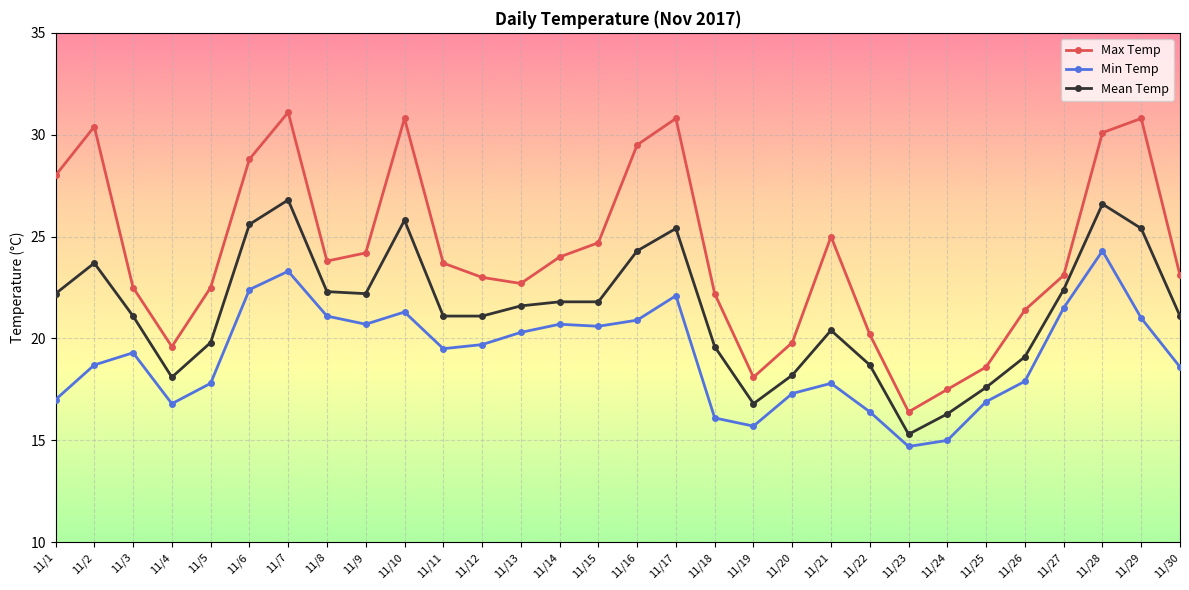

Is it true that Min Temp equals 22.4 at 11/6?

True